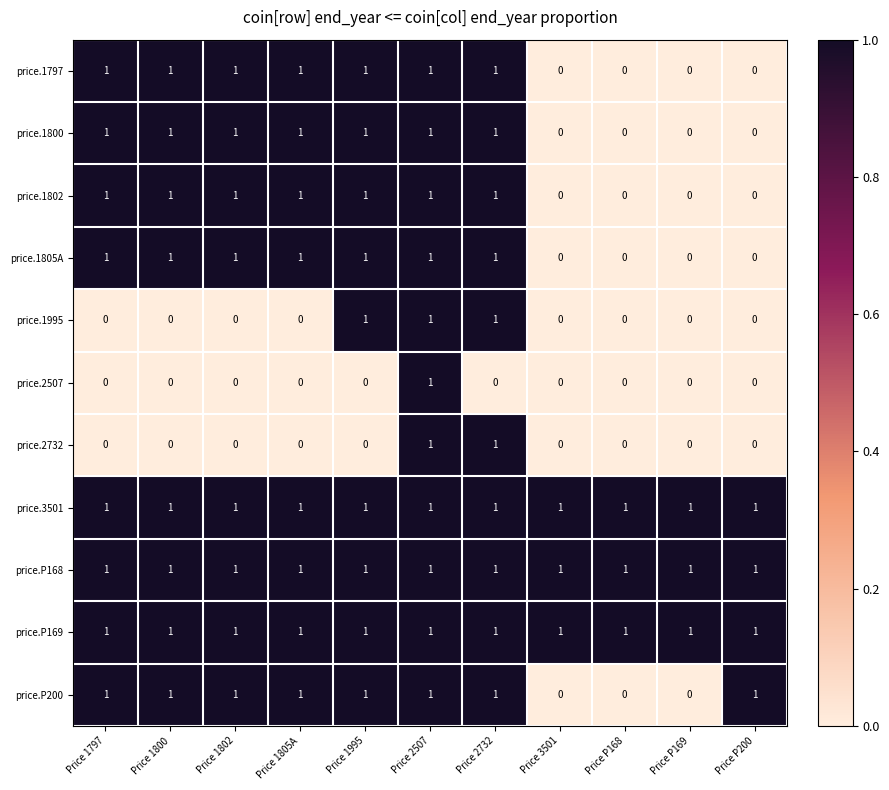

The value of price.1995 at Price 2732 is 2. True or false?

False